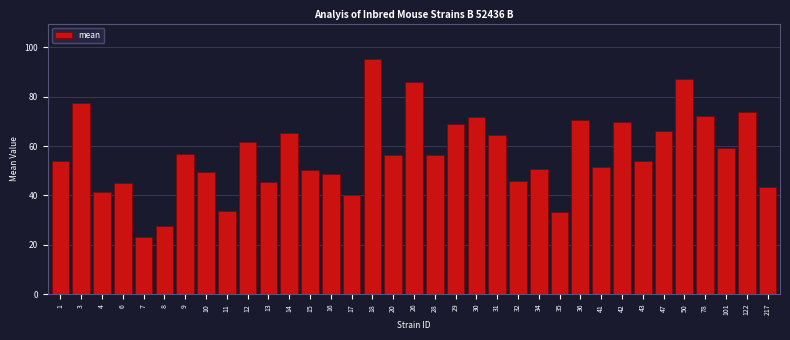

What is the value of the 22nd bar from the left?

64.6